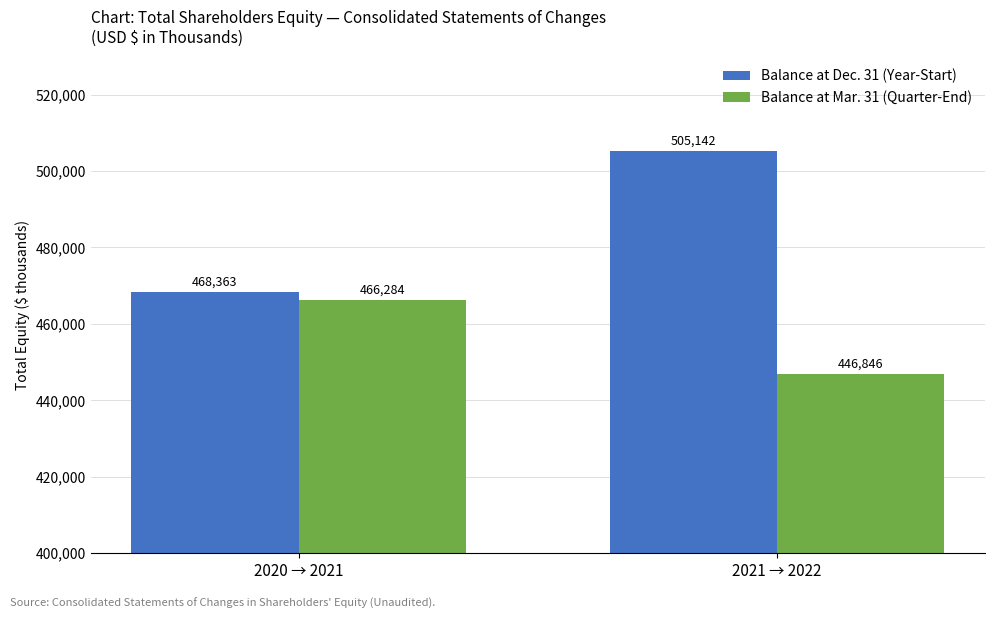

Where is Balance at Dec. 31 (Year-Start) nearest to the value 486752?

2020 → 2021